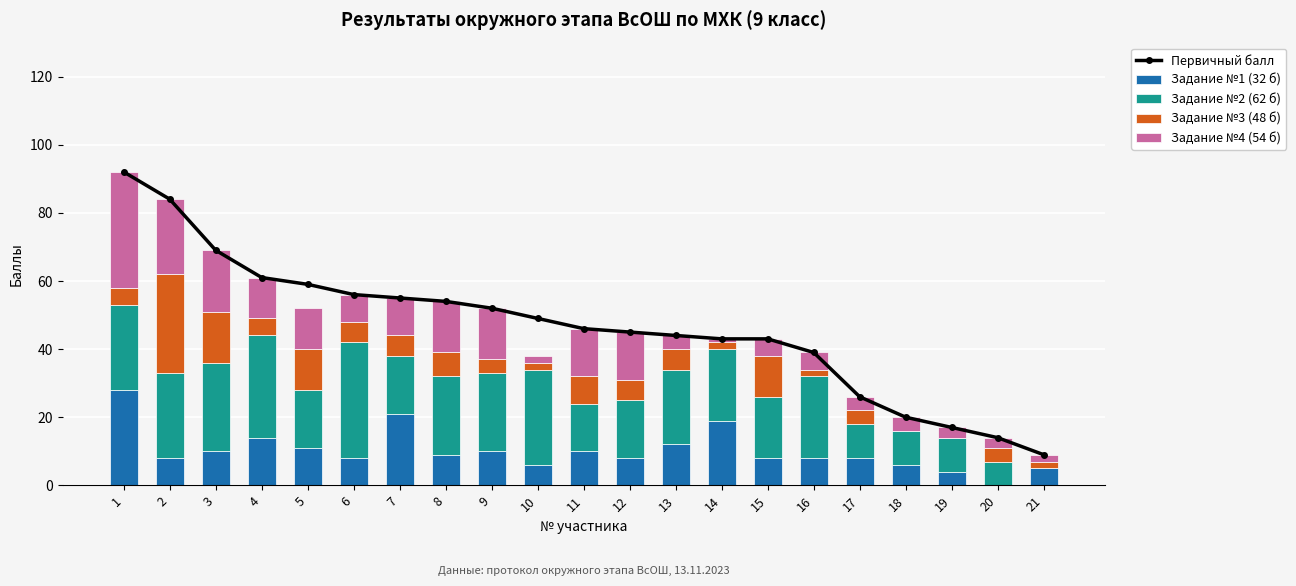

Is it true that Задание №1 (32 б) equals 10 at 3?

True